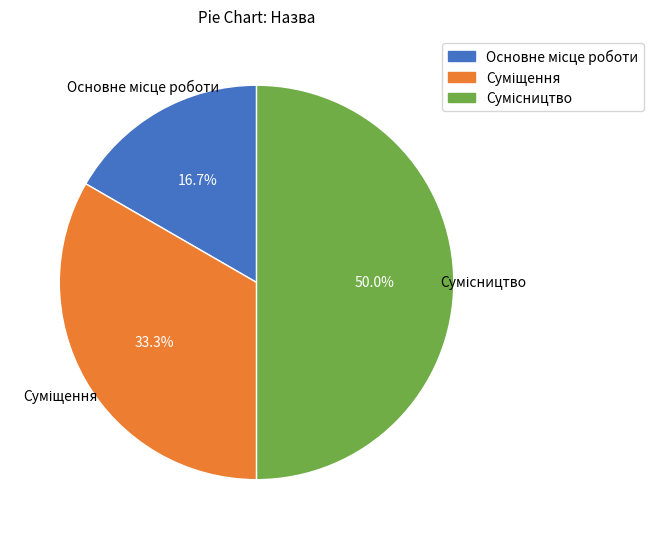

Does any single category account for the majority?

No